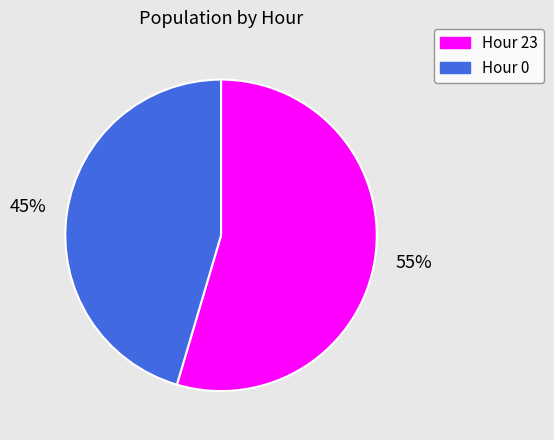

How many segments does this pie chart have?

2